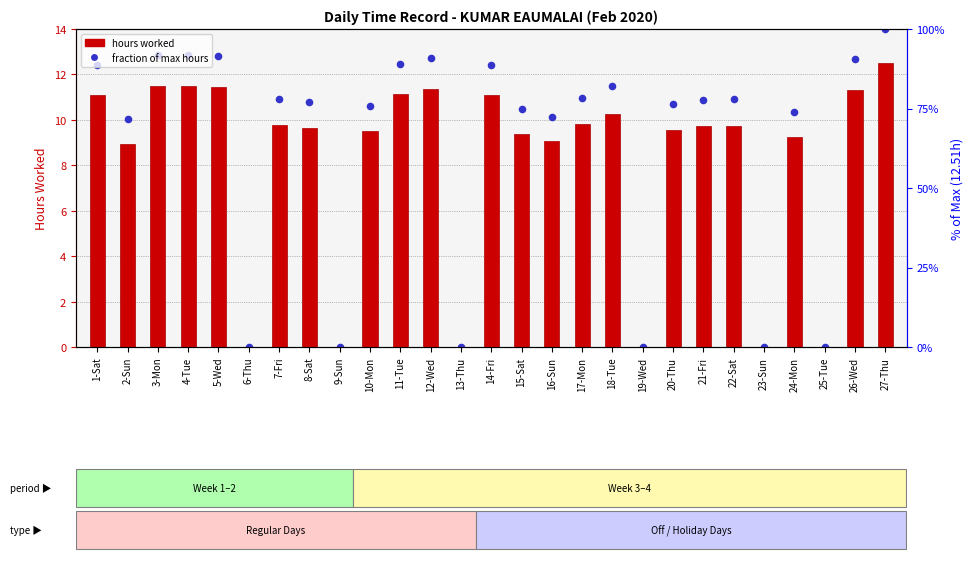

Which series has the largest Y range (max minus min)?

fraction of max hours